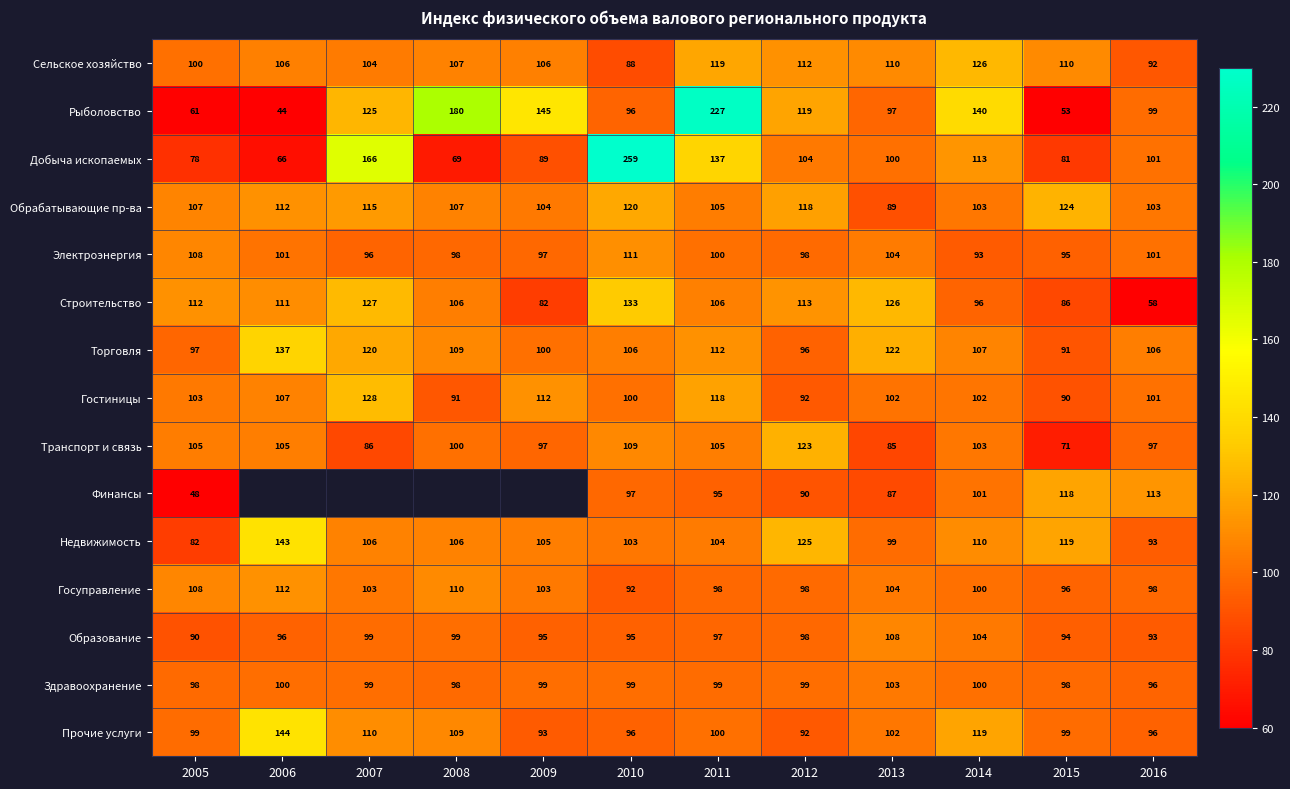

What is the average value of the Электроэнергия series?

100.2